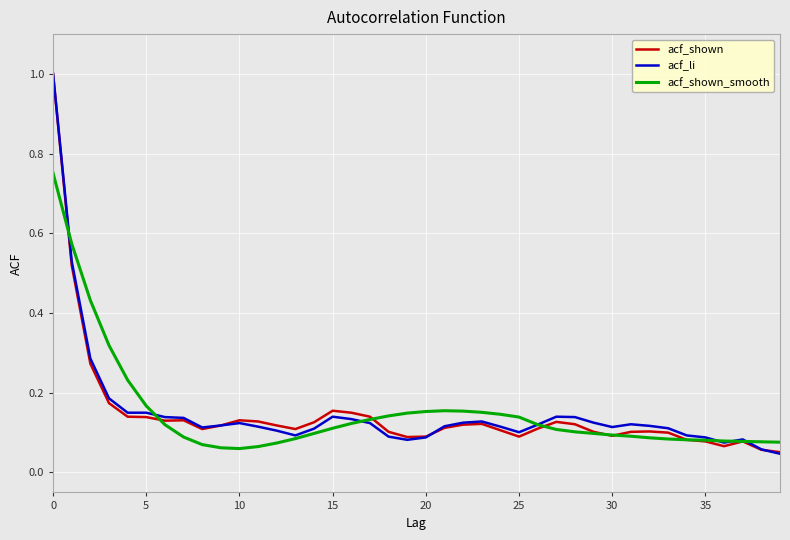

What is the sum of all acf_shown_smooth values?

6.0